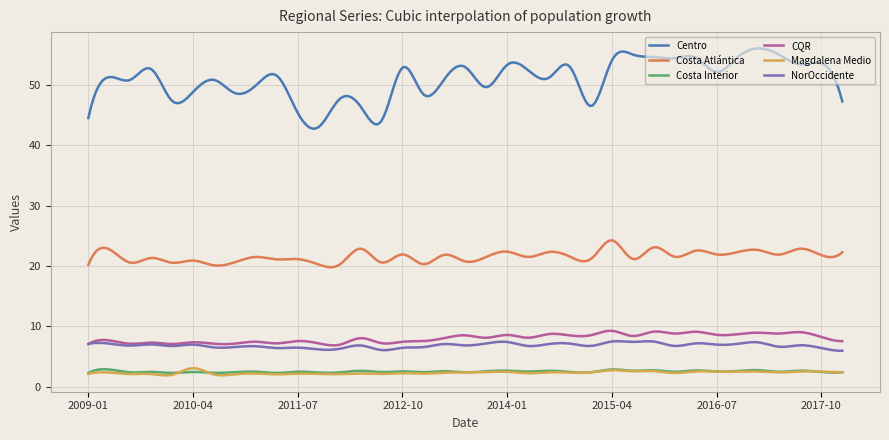

Which series has the largest total across all categories?

Centro